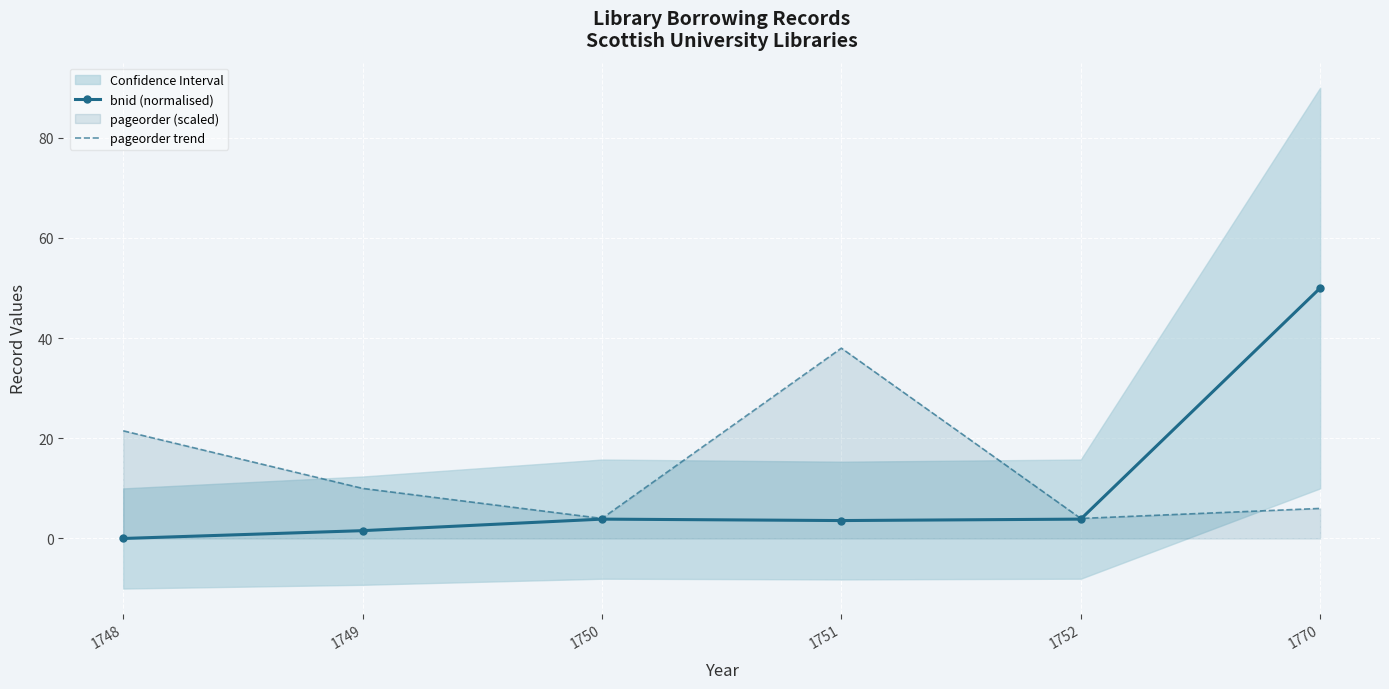

What is the difference between the bnid (normalised) values at 1750 and 1770?

46.1